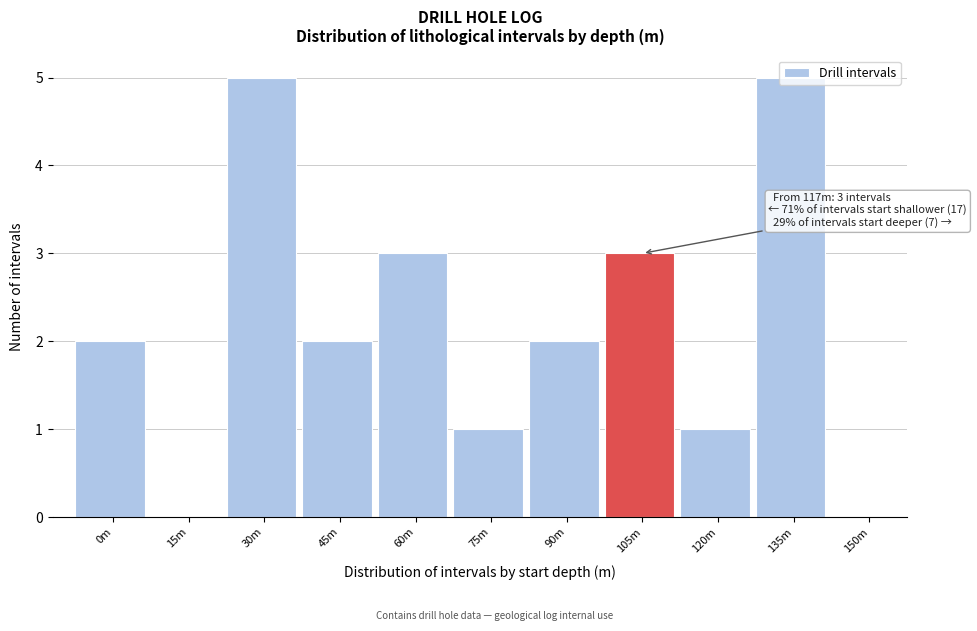

What is the sum of all values?

24